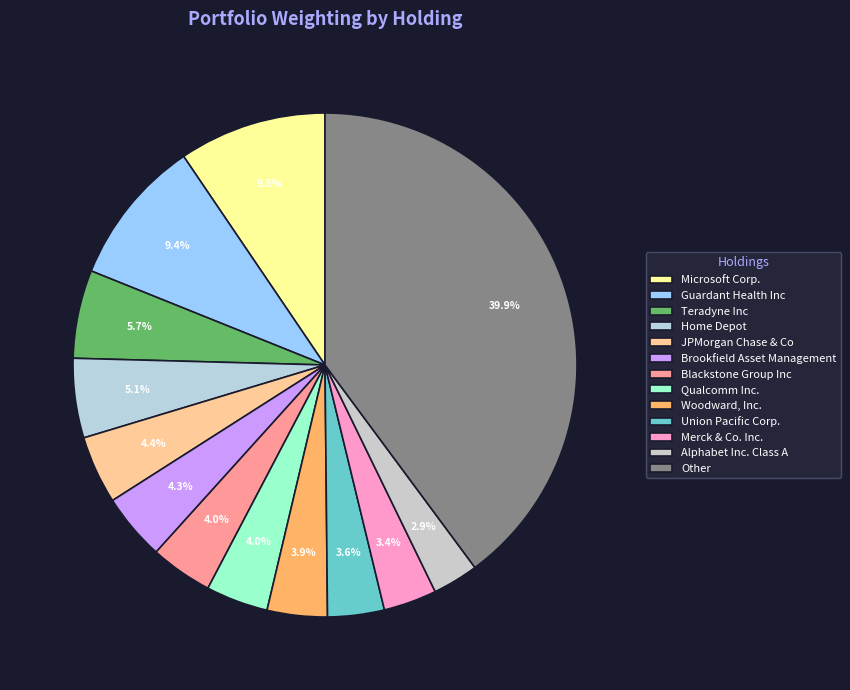

Which has a higher value, Merck & Co. Inc. or JPMorgan Chase & Co?

JPMorgan Chase & Co